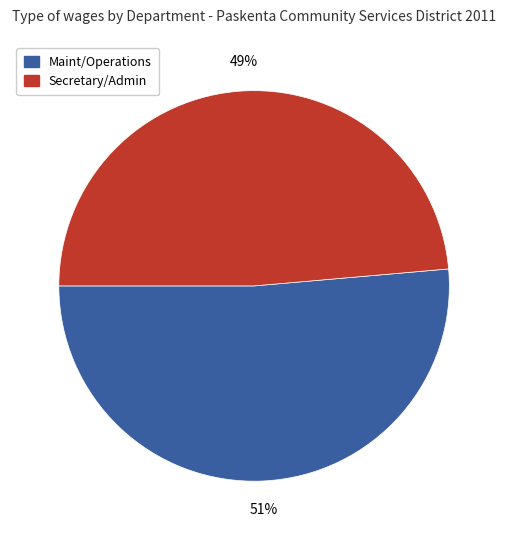

Is there any slice that represents more than half of the pie?

Yes